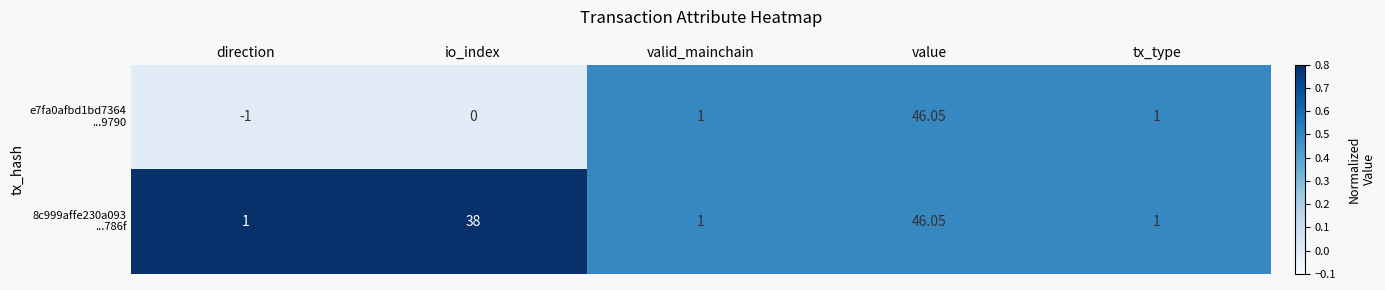

At which category does the chart reach its peak across all series?

value